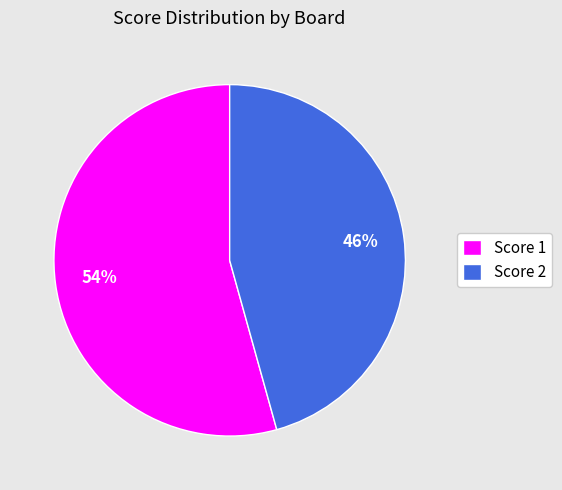

What is the largest slice in the pie chart?

Score 1